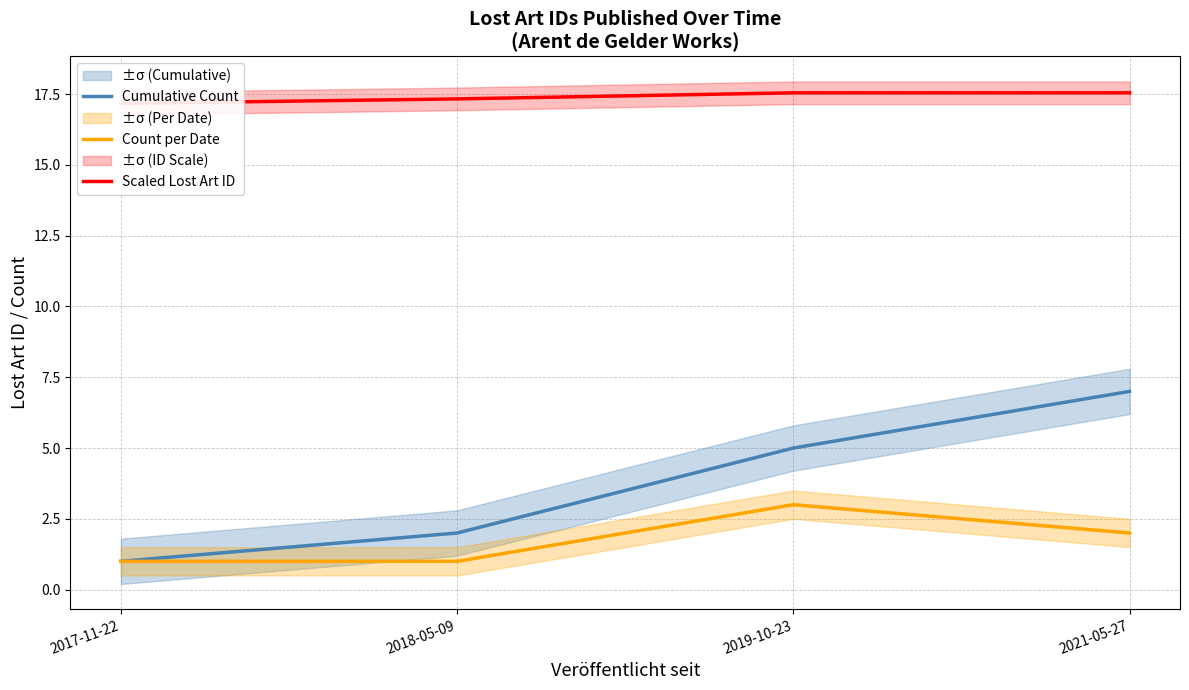

Rank the series at 2019-10-23 from lowest to highest value.

Count per Date, Cumulative Count, Scaled Lost Art ID